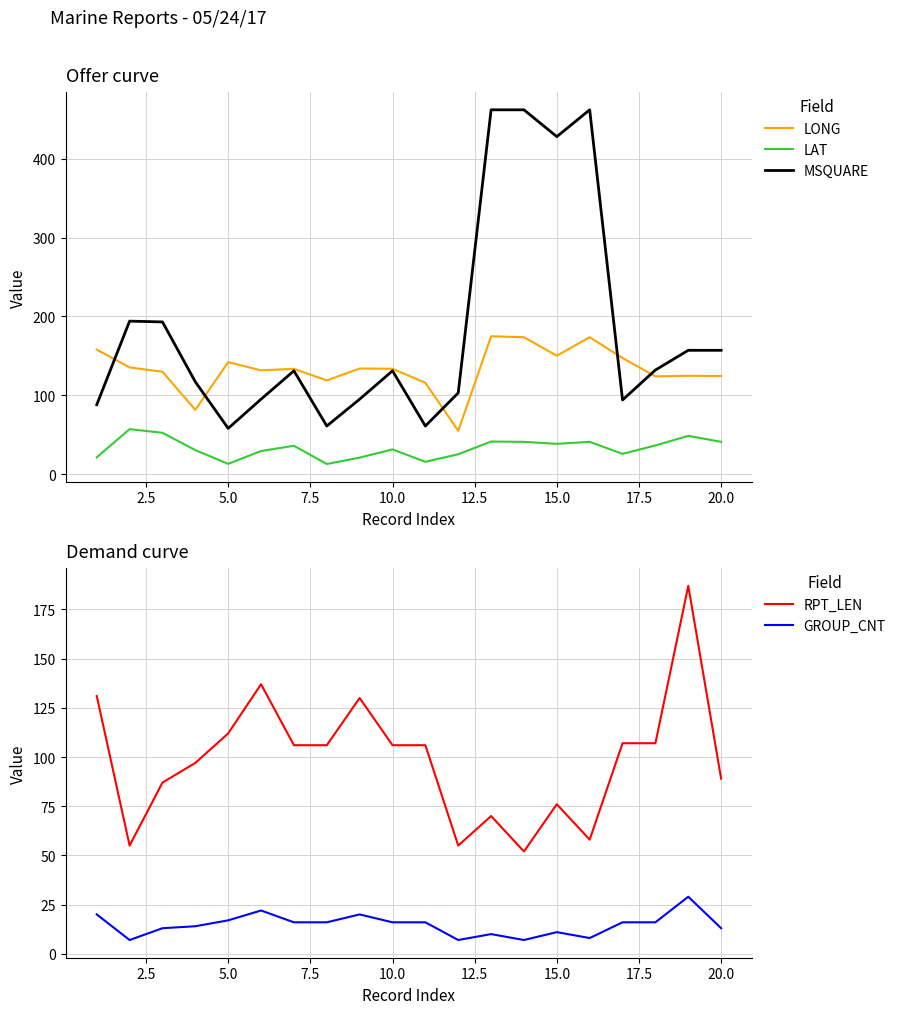

What is the maximum value for MSQUARE?

462.0